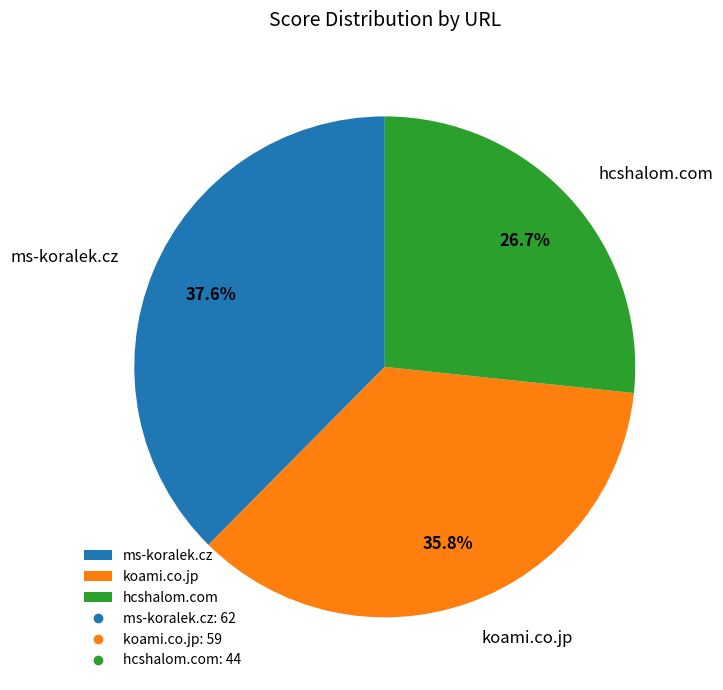

What portion of the pie excludes koami.co.jp?

64.2%